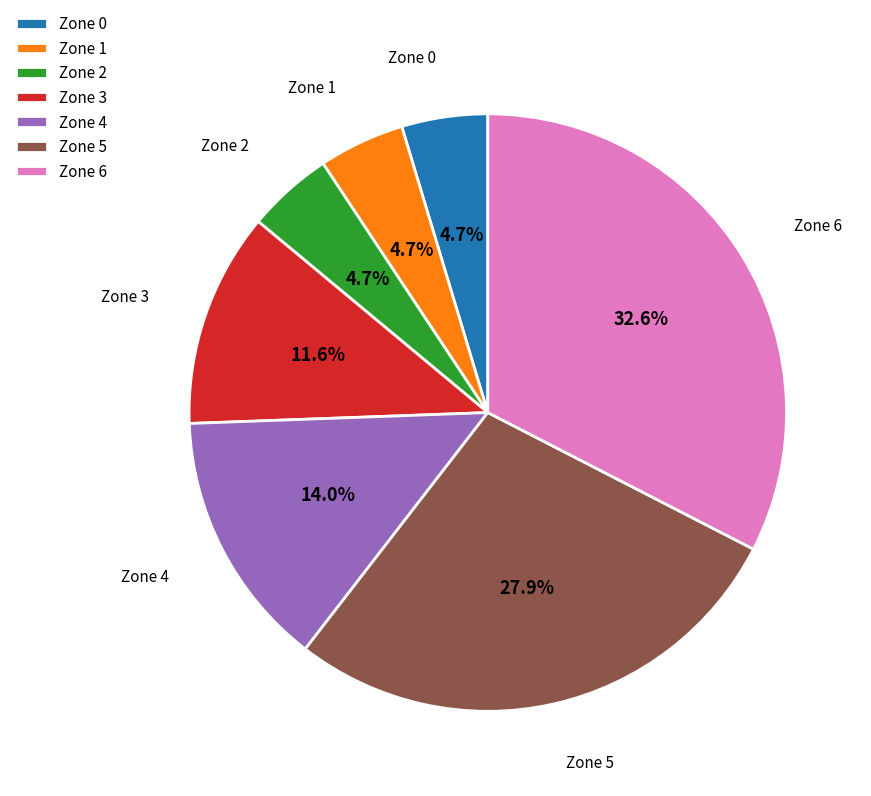

Which has a higher value, Zone 0 or Zone 5?

Zone 5